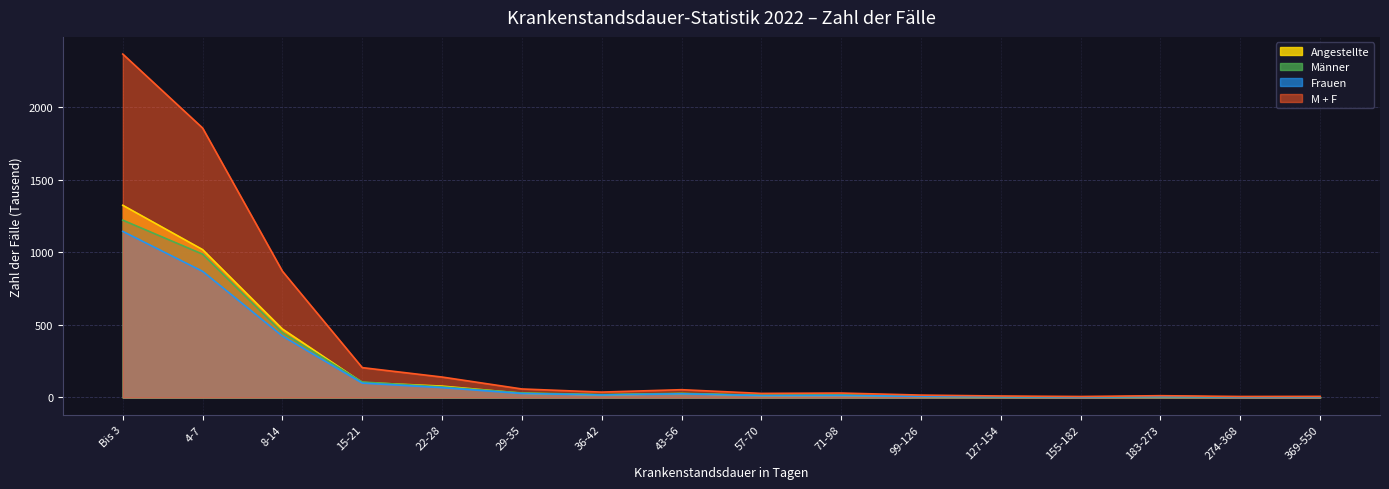

Read the Frauen value at 8-14.

423.4